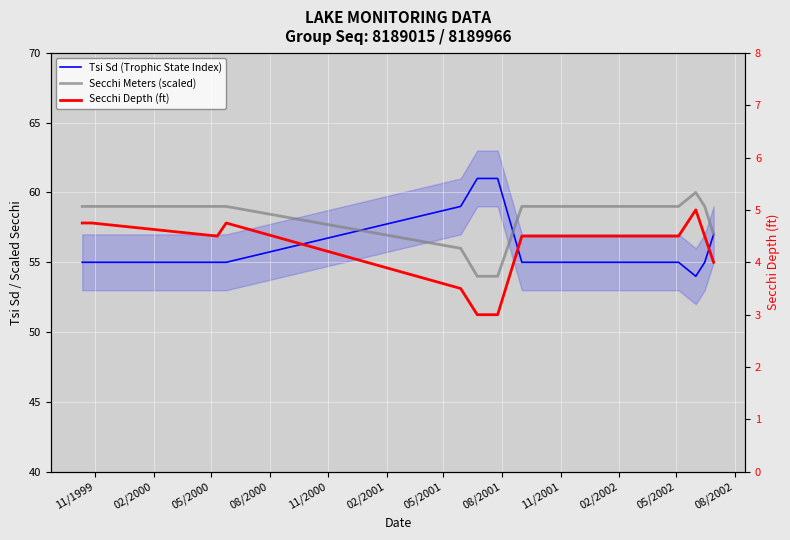

Reading left to right, extract all data points from this chart.

Tsi Sd (Trophic State Index): 55.0	55.0	55.0	55.0	59.0	61.0	61.0	55.0	55.0	54.0	55.0	57.0
Secchi Meters (scaled): 59.0	59.0	59.0	59.0	56.0	54.0	54.0	59.0	59.0	60.0	59.0	57.0
Secchi Depth (ft): 4.8	4.8	4.5	4.8	3.5	3.0	3.0	4.5	4.5	5.0	4.5	4.0